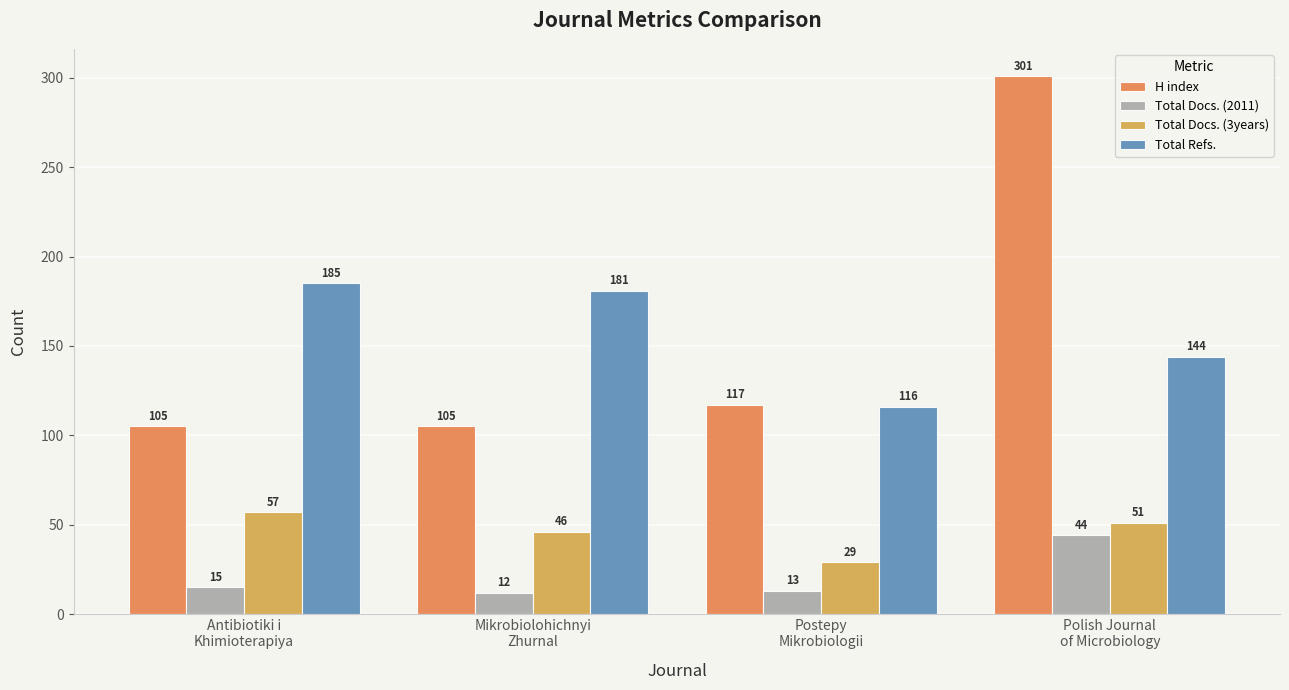

Rank the series by their maximum value, from highest to lowest.

H index, Total Refs., Total Docs. (3years), Total Docs. (2011)